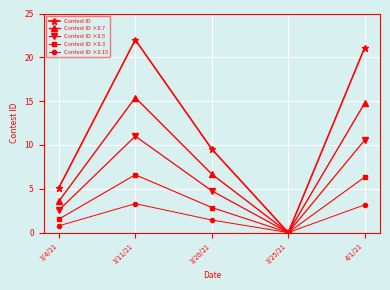

How many values in Contest ID ×0.5 are above zero?

4